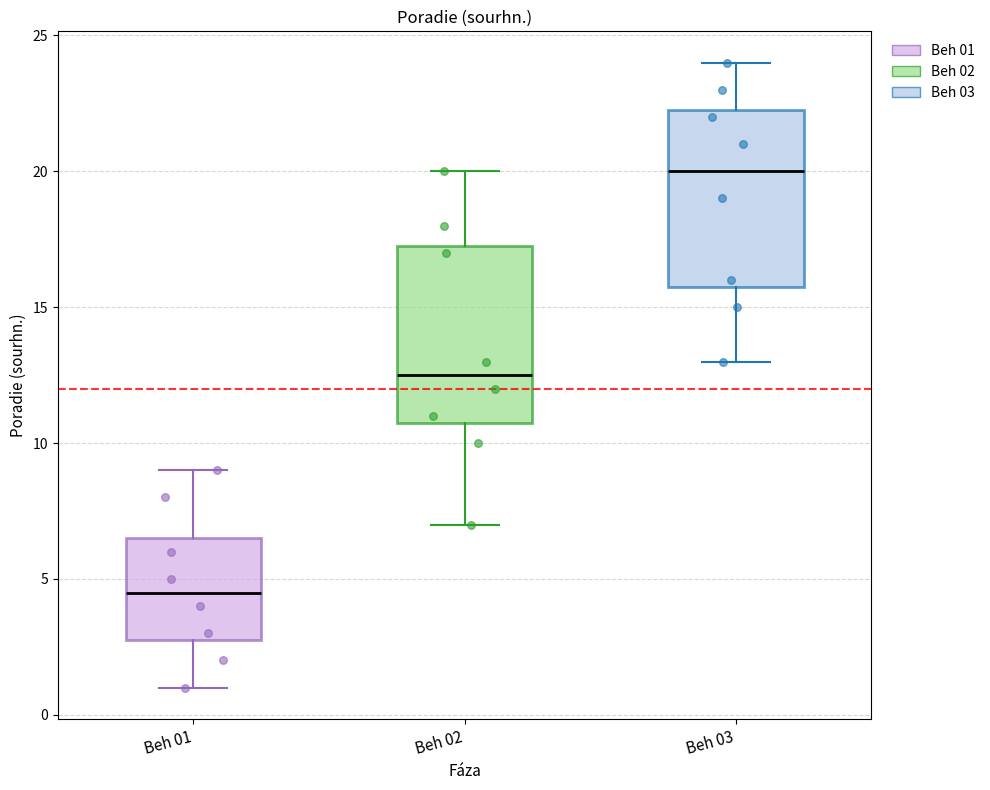

Where does the lower whisker of the box for Beh 03 end on the y-axis? The values are not printed on the chart, so give them approximately, as read against the axis.

13.0